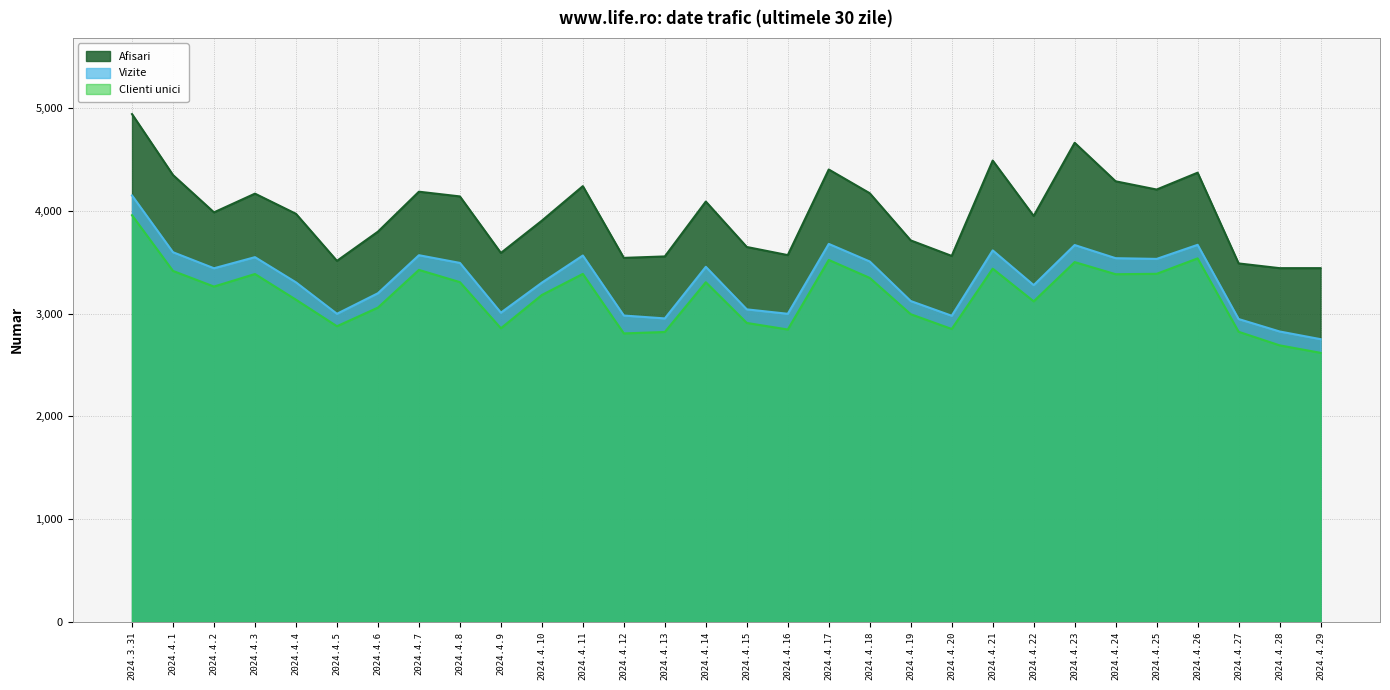

What is the difference between the maximum and minimum values in the Clienti unici series?

1339